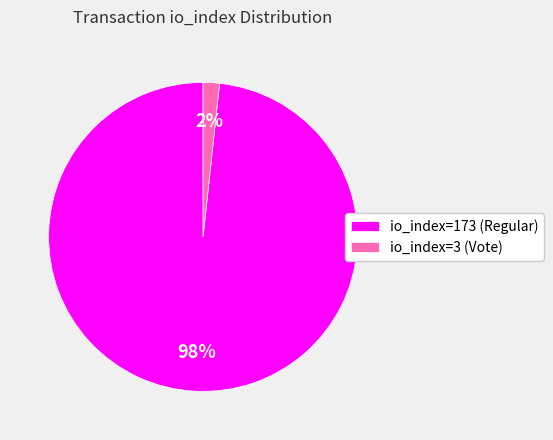

To the nearest percent, what is the average slice percentage?

50%